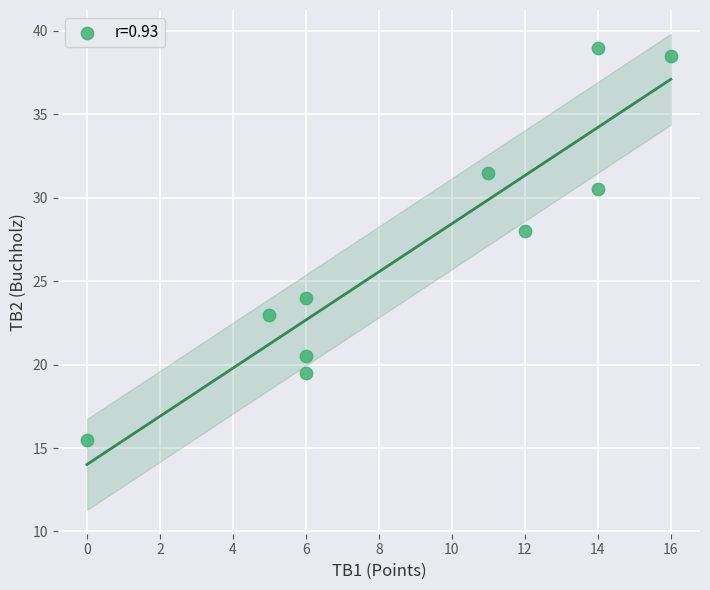

What is the average Y value?

27.0